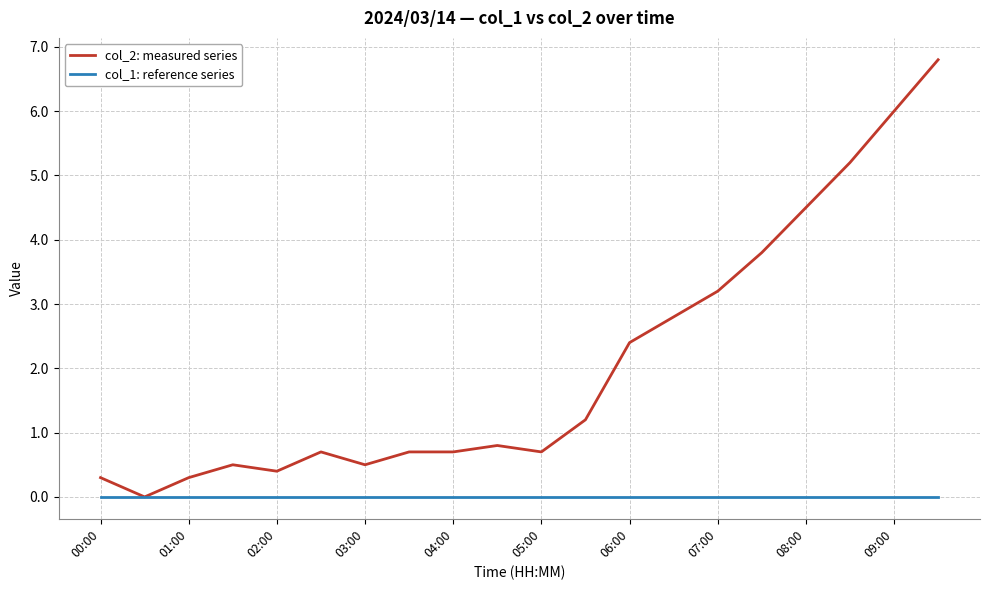

Which series has the largest range (max minus min)?

col_2: measured series